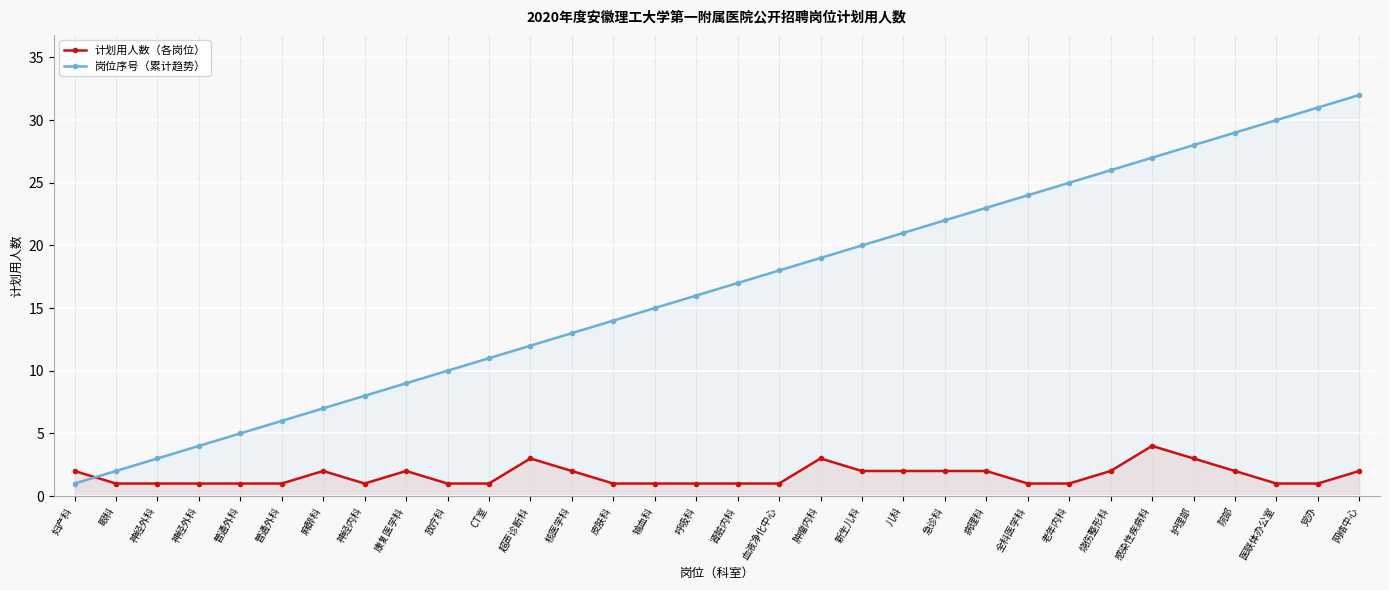

Count the number of data series in this chart.

2